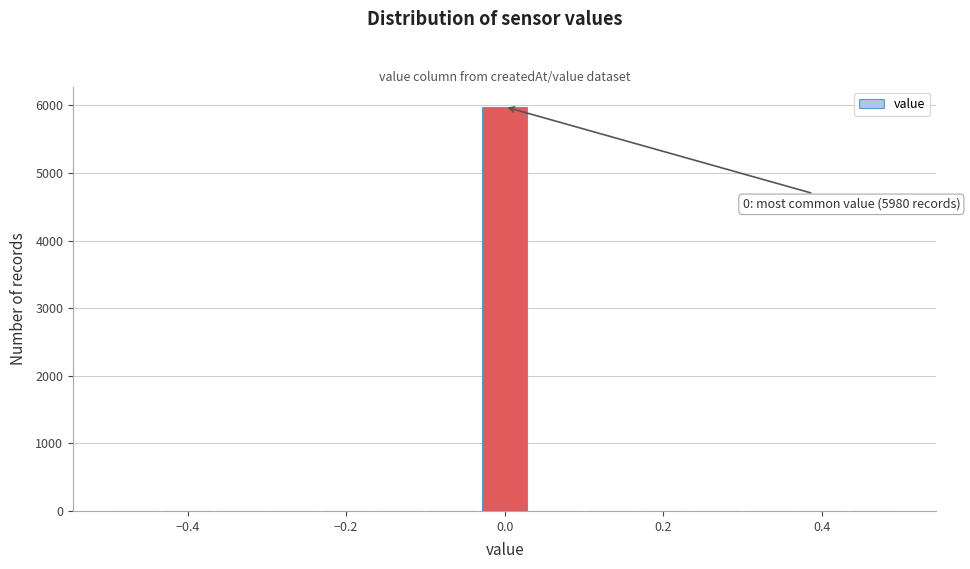

Read against the x-axis, roughly where is the centre of the tallest bar?

0.00